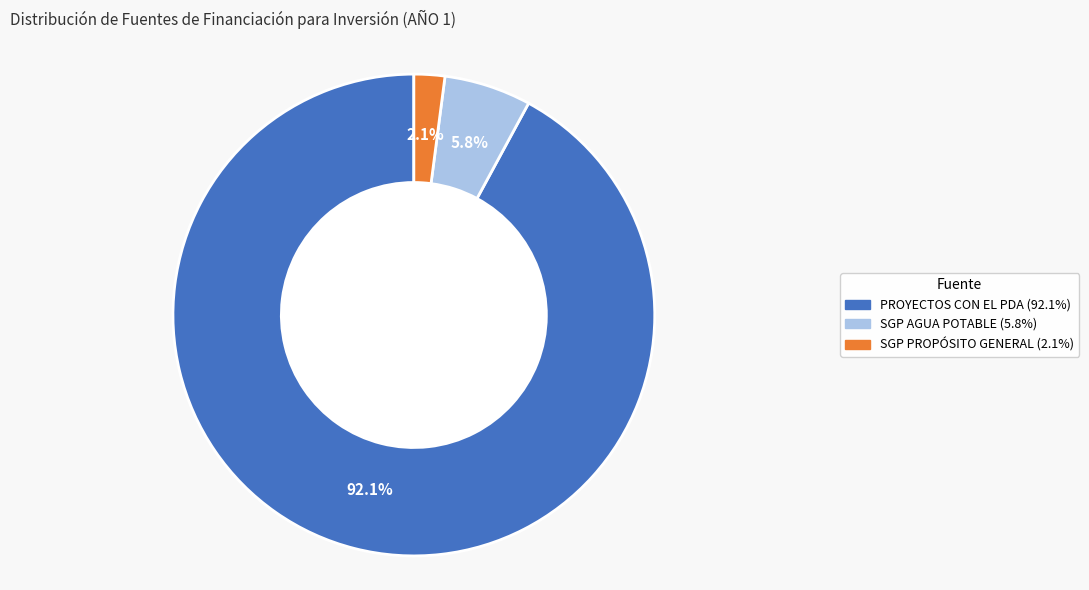

Does any single category account for the majority?

Yes